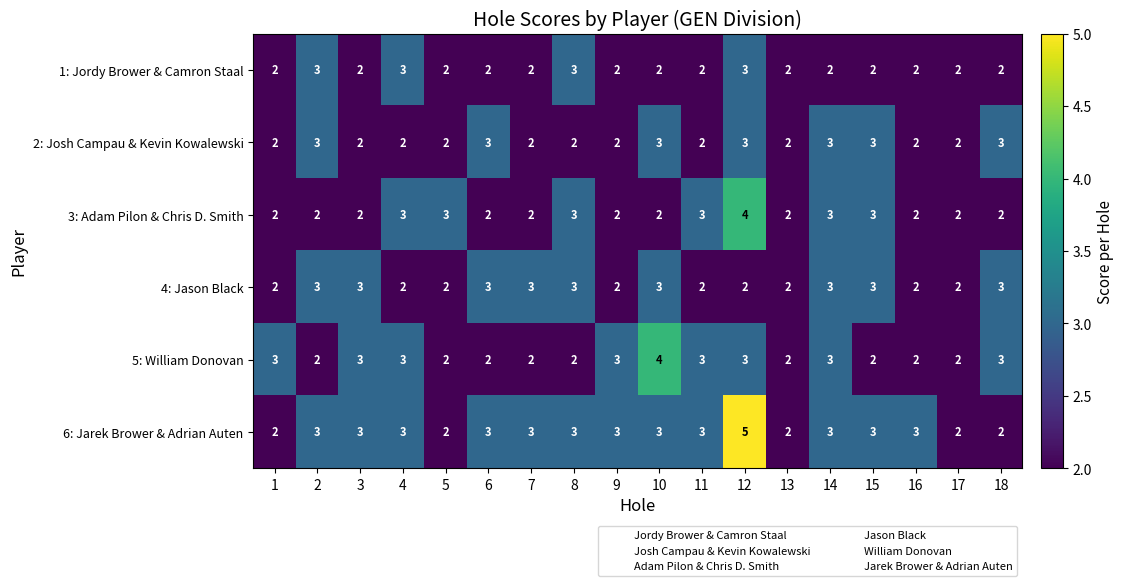

How many distinct data groups are displayed?

6